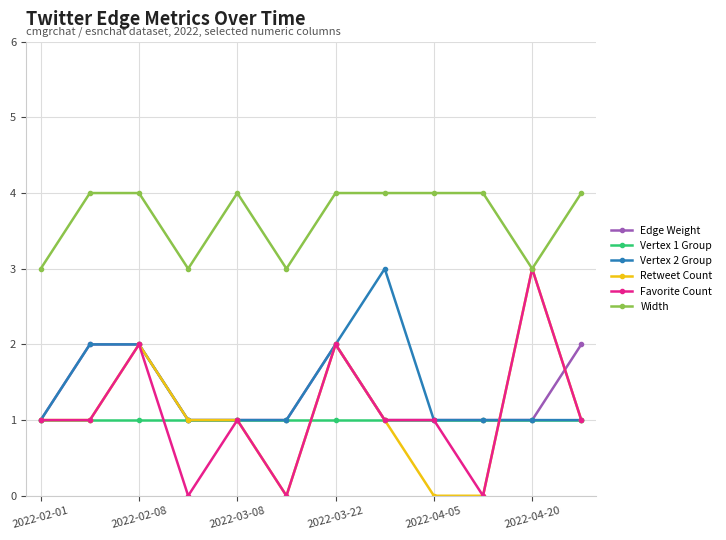

What is the highest value of the Favorite Count series?

3